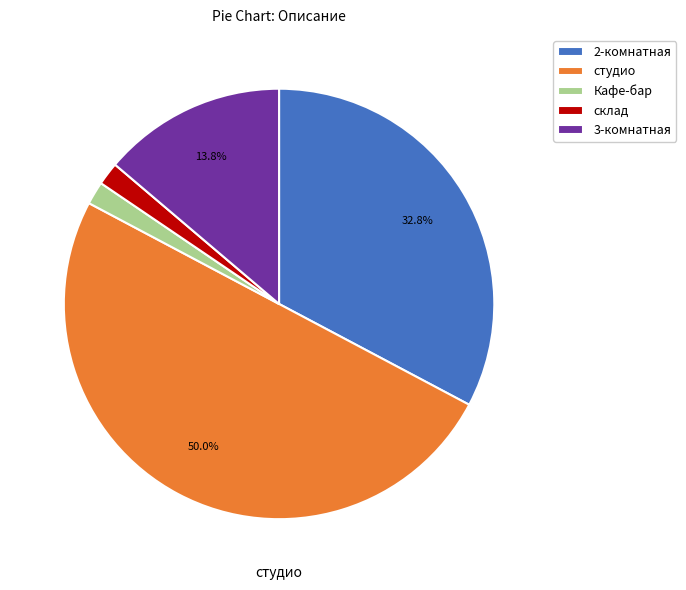

Which has a higher value, 3-комнатная or 2-комнатная?

2-комнатная